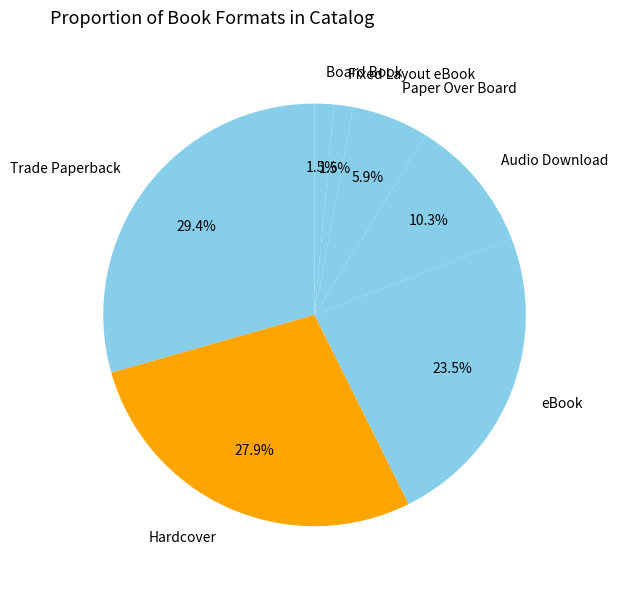

Which category has the biggest portion of the pie?

Trade Paperback